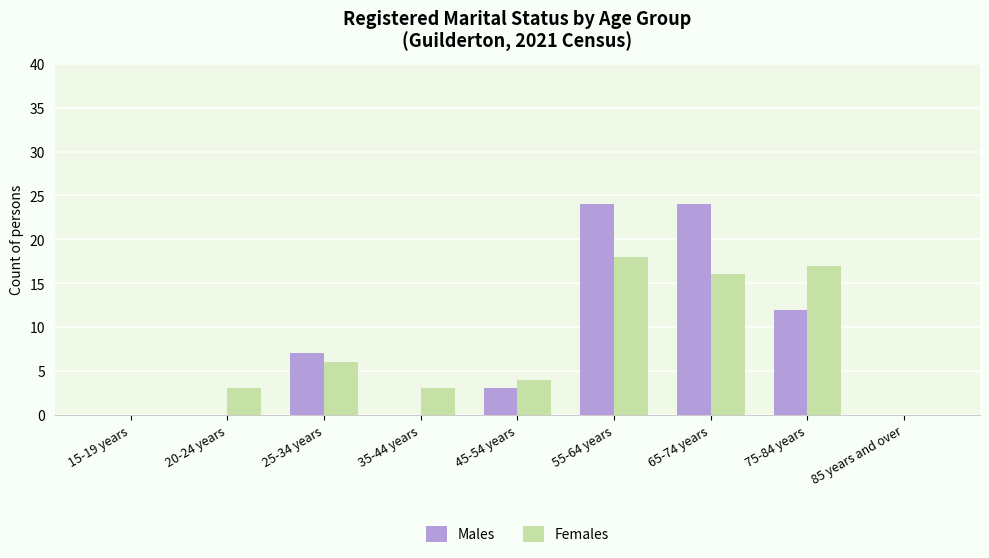

True or false: Females has a value of 3 at 20-24 years.

True